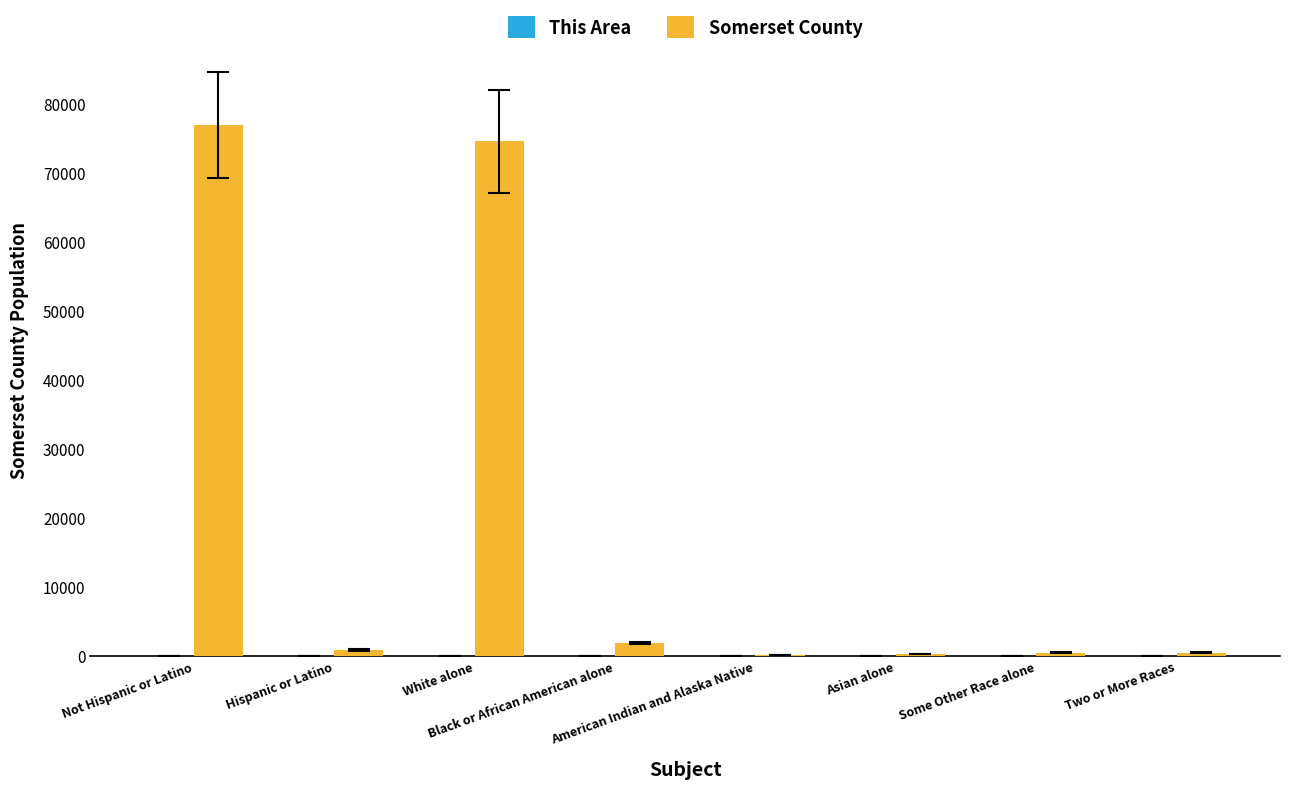

What is the greatest value displayed?

76902